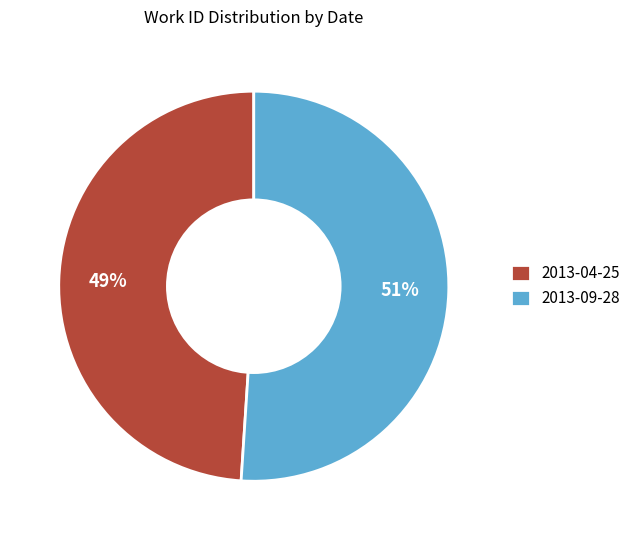

Is it true that 2013-09-28 is 63% of the pie?

False